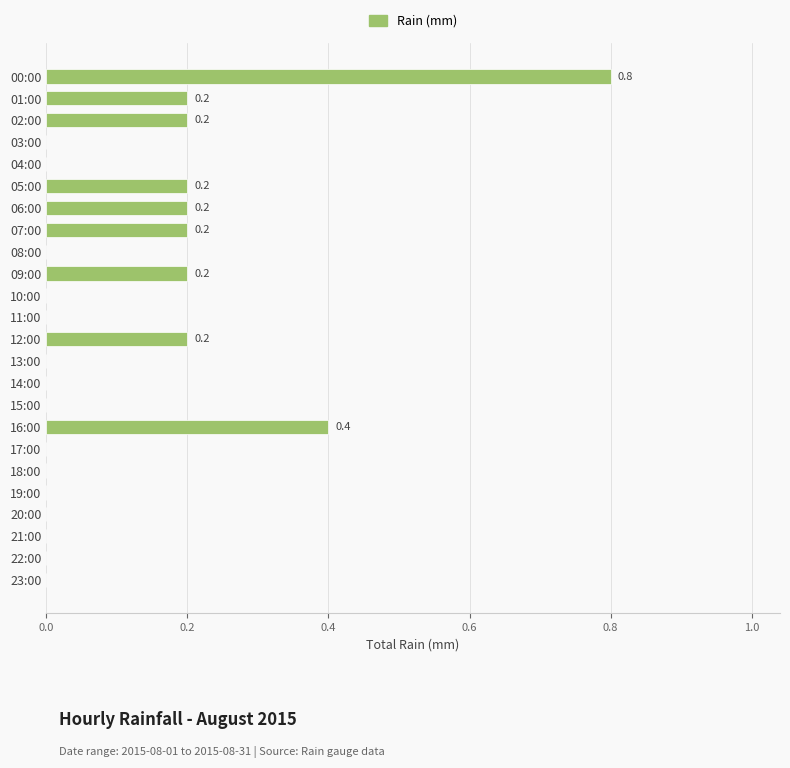

Which label corresponds to the largest value in the chart?

00:00